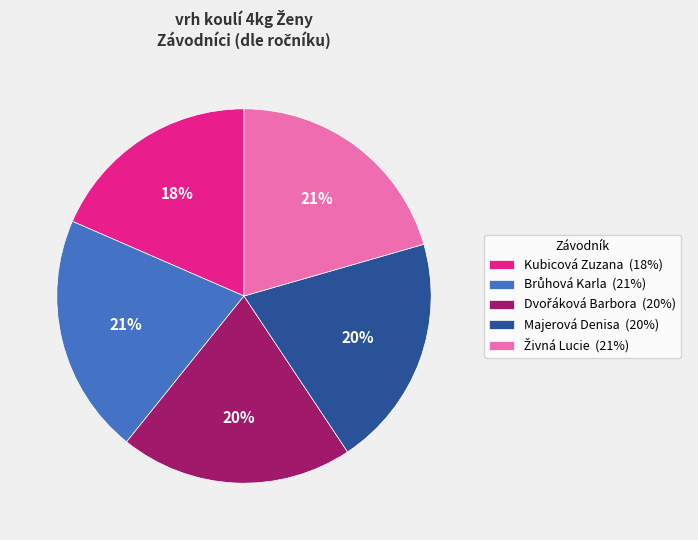

Between Kubicová Zuzana (18%) and Majerová Denisa (20%), which is larger?

Majerová Denisa (20%)